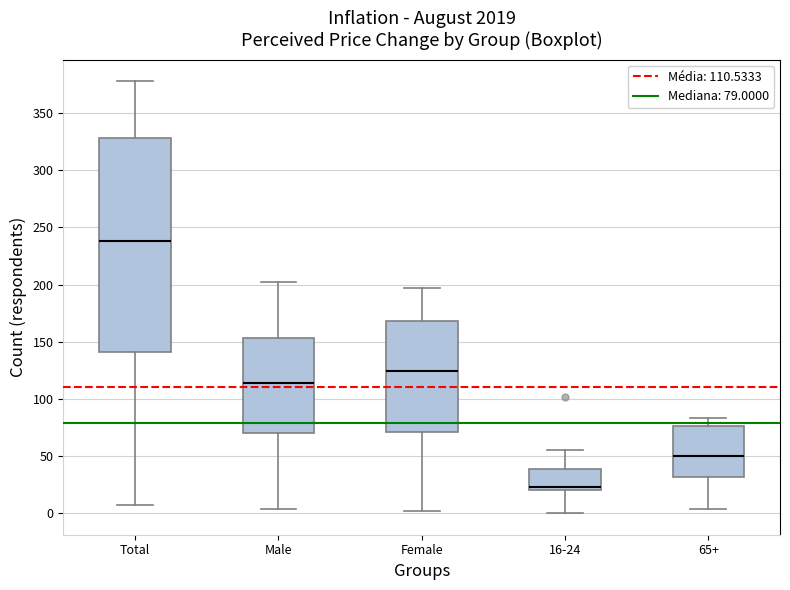

Where does the lower whisker of the box for Female end on the y-axis? The values are not printed on the chart, so give them approximately, as read against the axis.

0